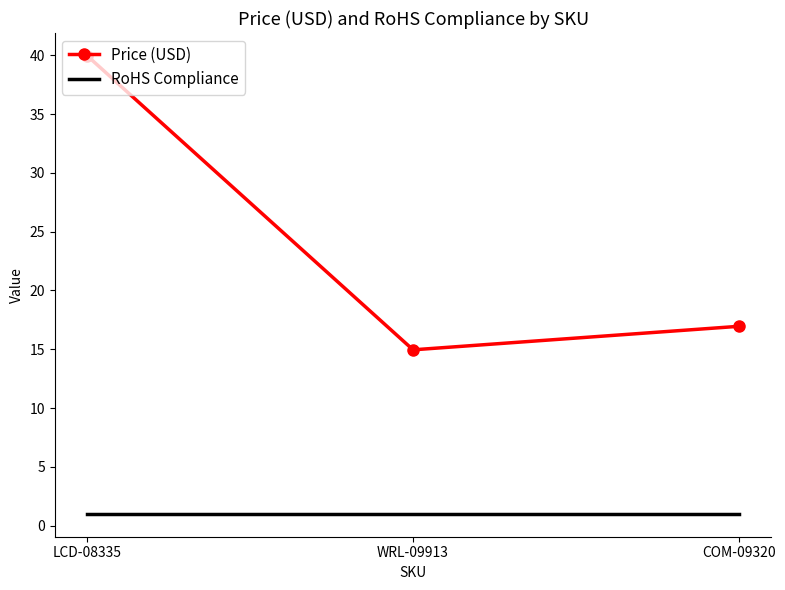

Which series has the largest range (max minus min)?

Price (USD)